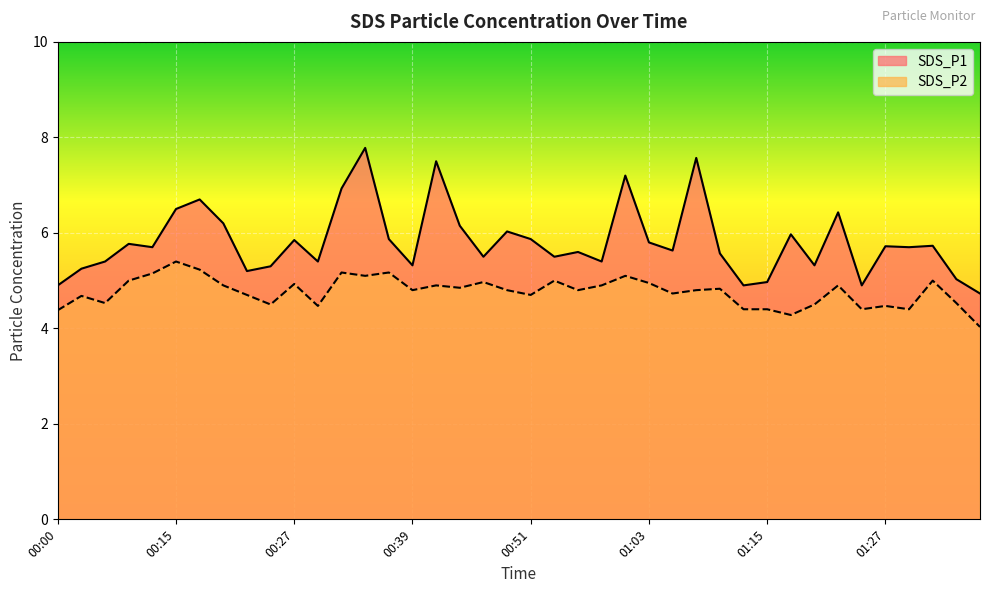

At which category is the sum across all series the highest?

00:34